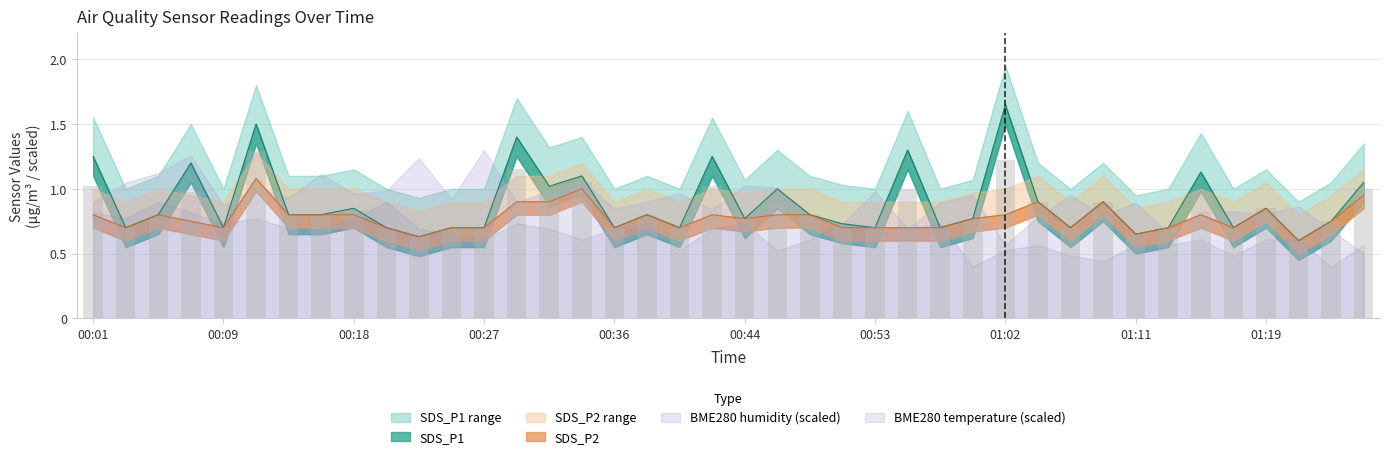

What is the value of the SDS_P2 bar at the 4th from the left?

0.8